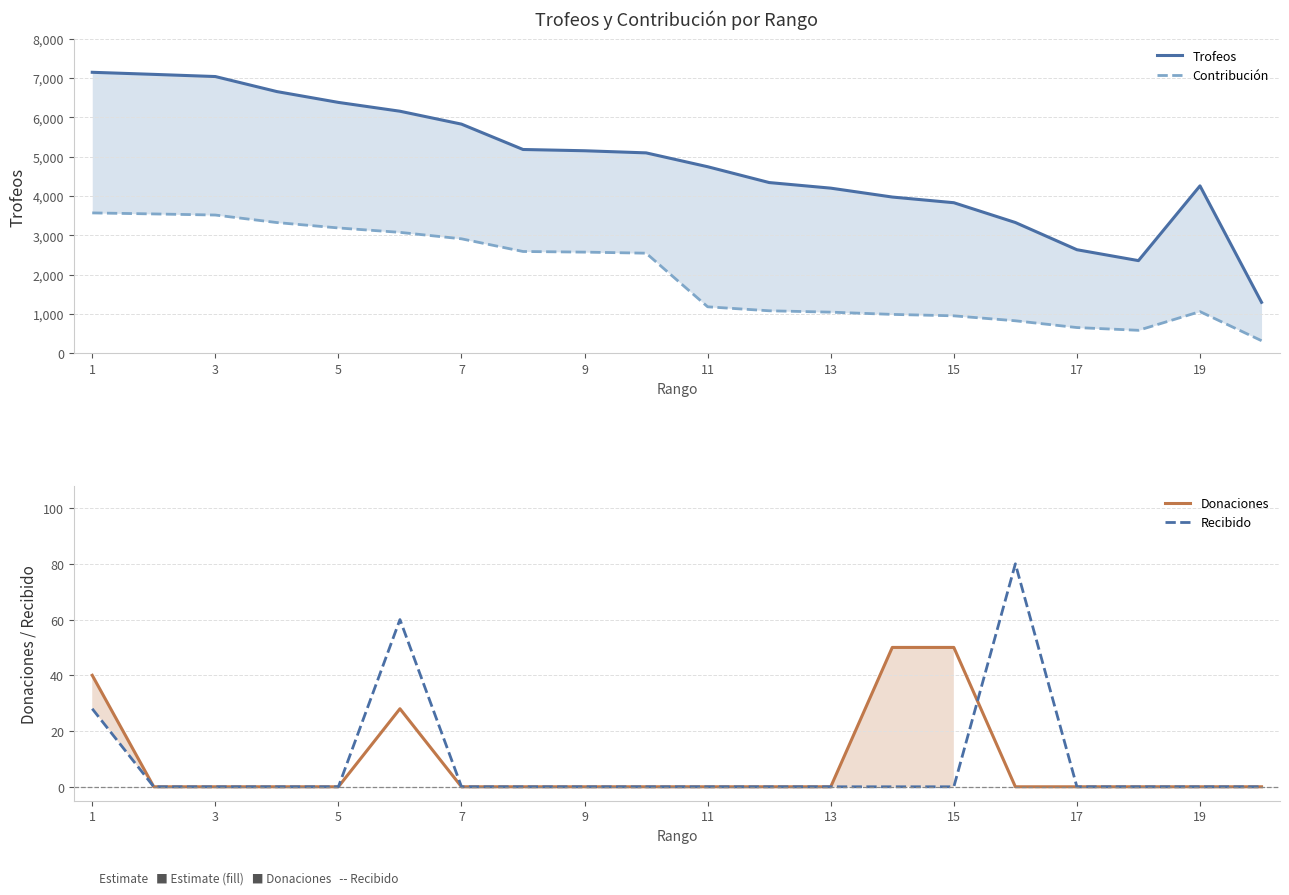

True or false: Trofeos and Recibido intersect in this chart.

False